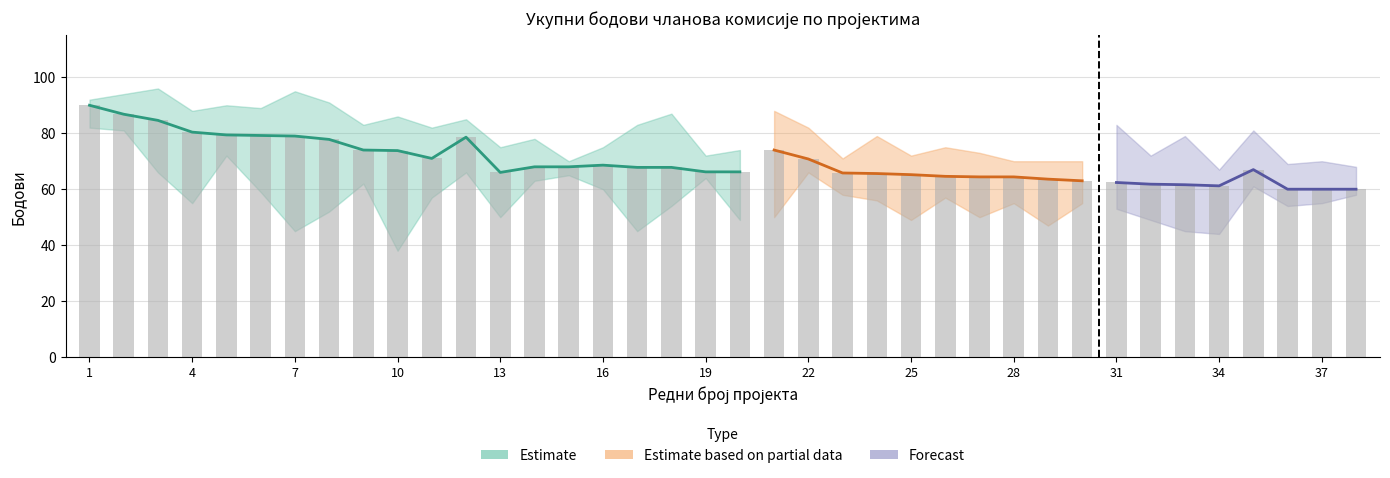

What is the sum of the values at 24 and 31?

127.0